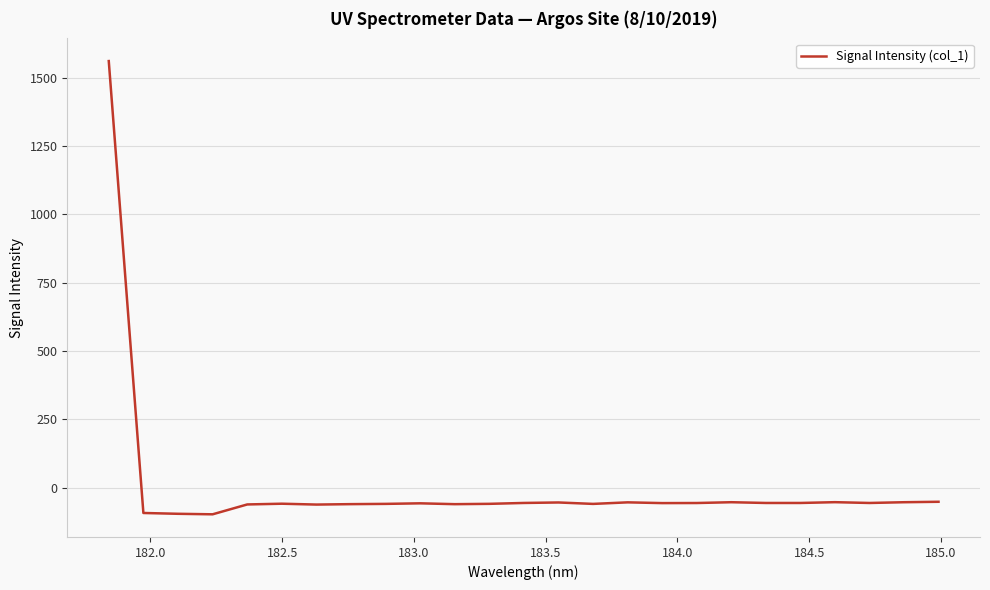

What is the minimum value shown in the chart?

-97.0